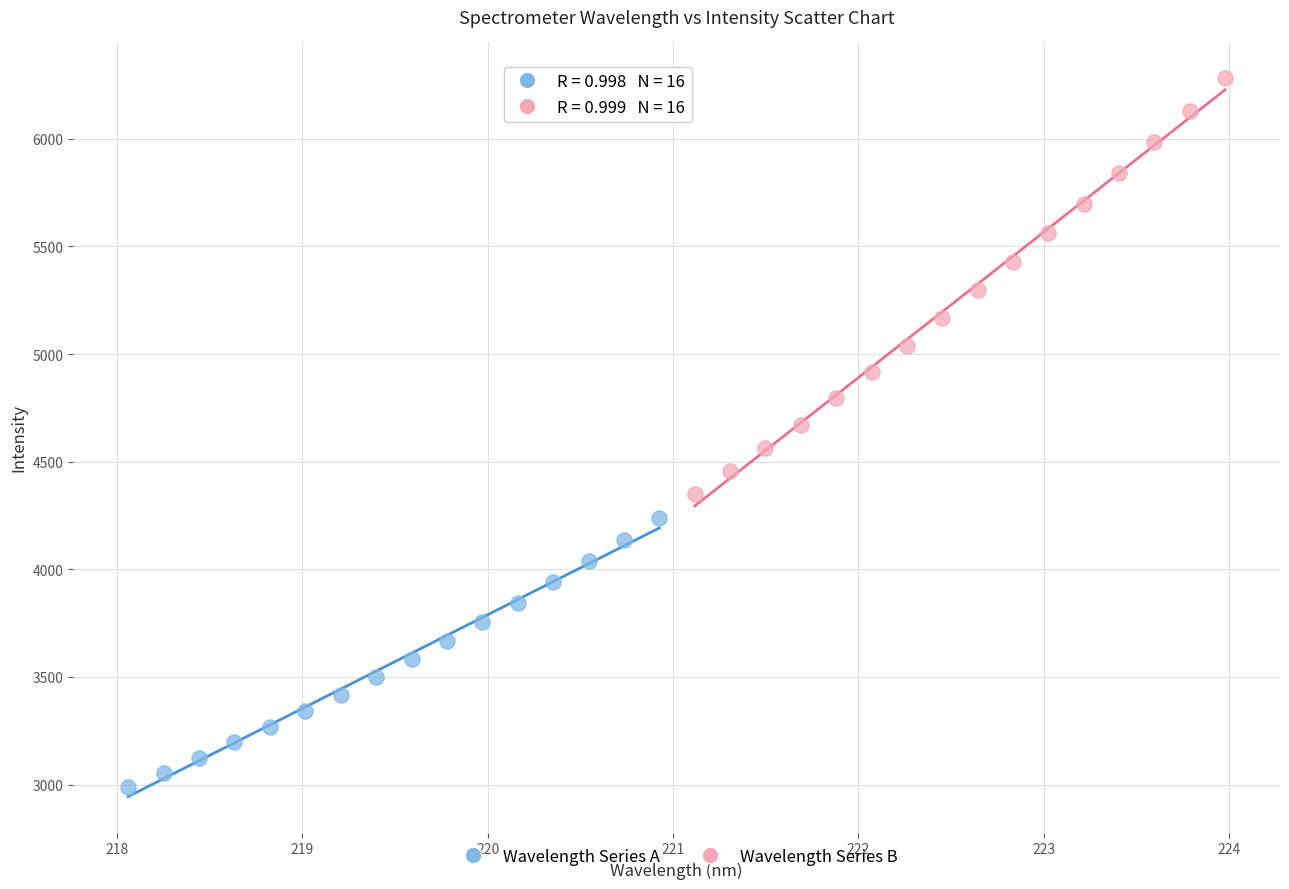

Which series reaches the maximum Y coordinate?

Wavelength Series B